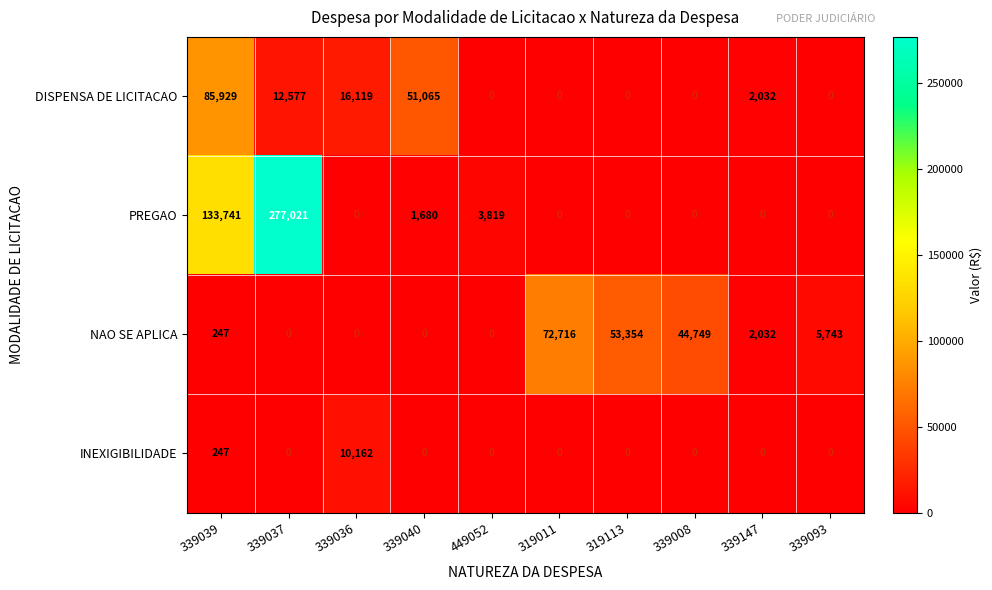

What is the greatest value displayed?

277021